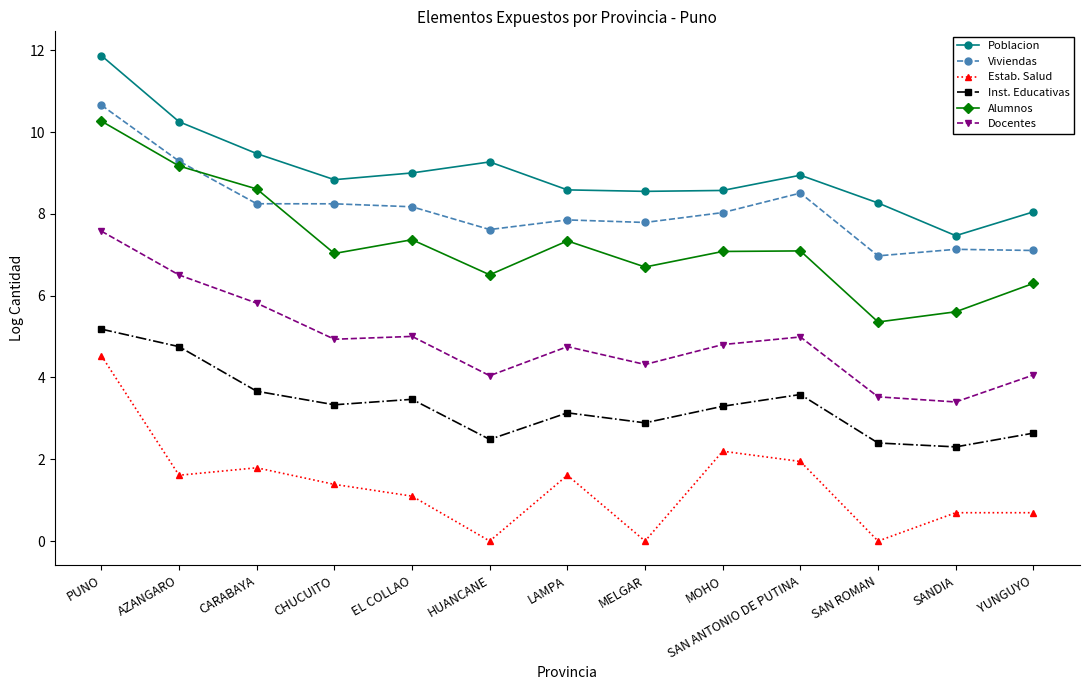

Does the chart display data point markers on the line(s)?

Yes